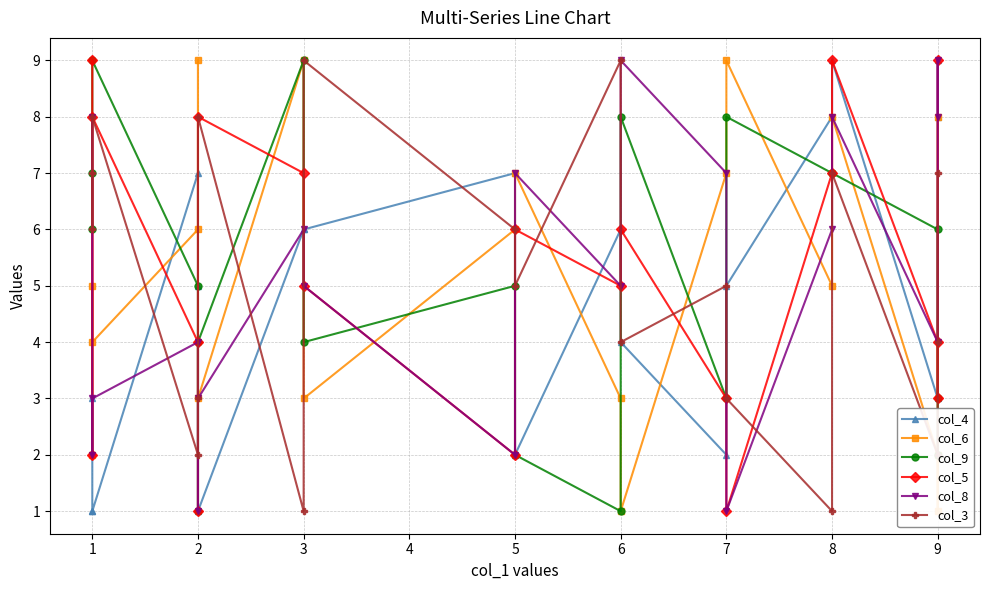

What are all the series names shown in the legend?

col_4, col_6, col_9, col_5, col_8, col_3